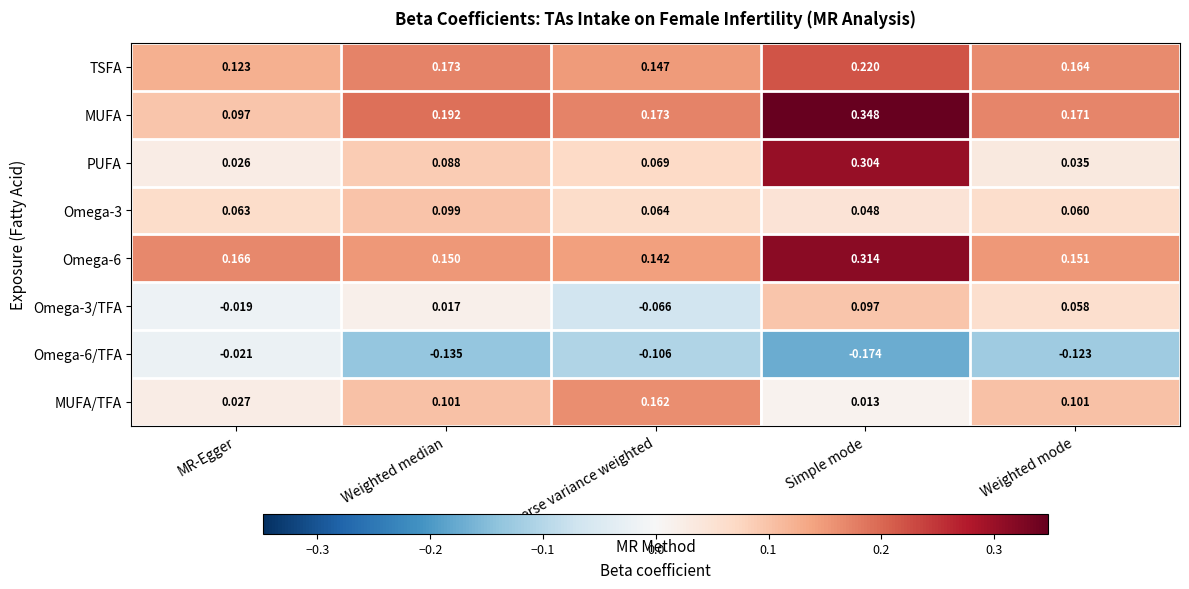

Which category has the highest value across all series?

Simple mode